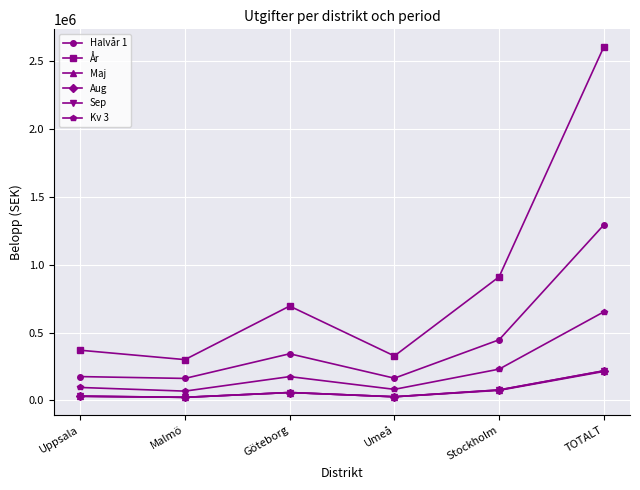

How many lines are shown in the chart?

6